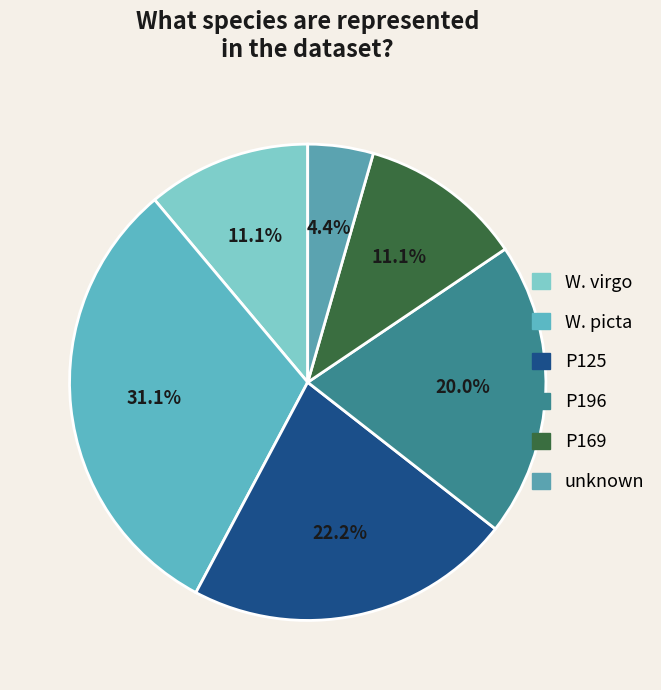

Which category has the smallest portion of the pie?

unknown